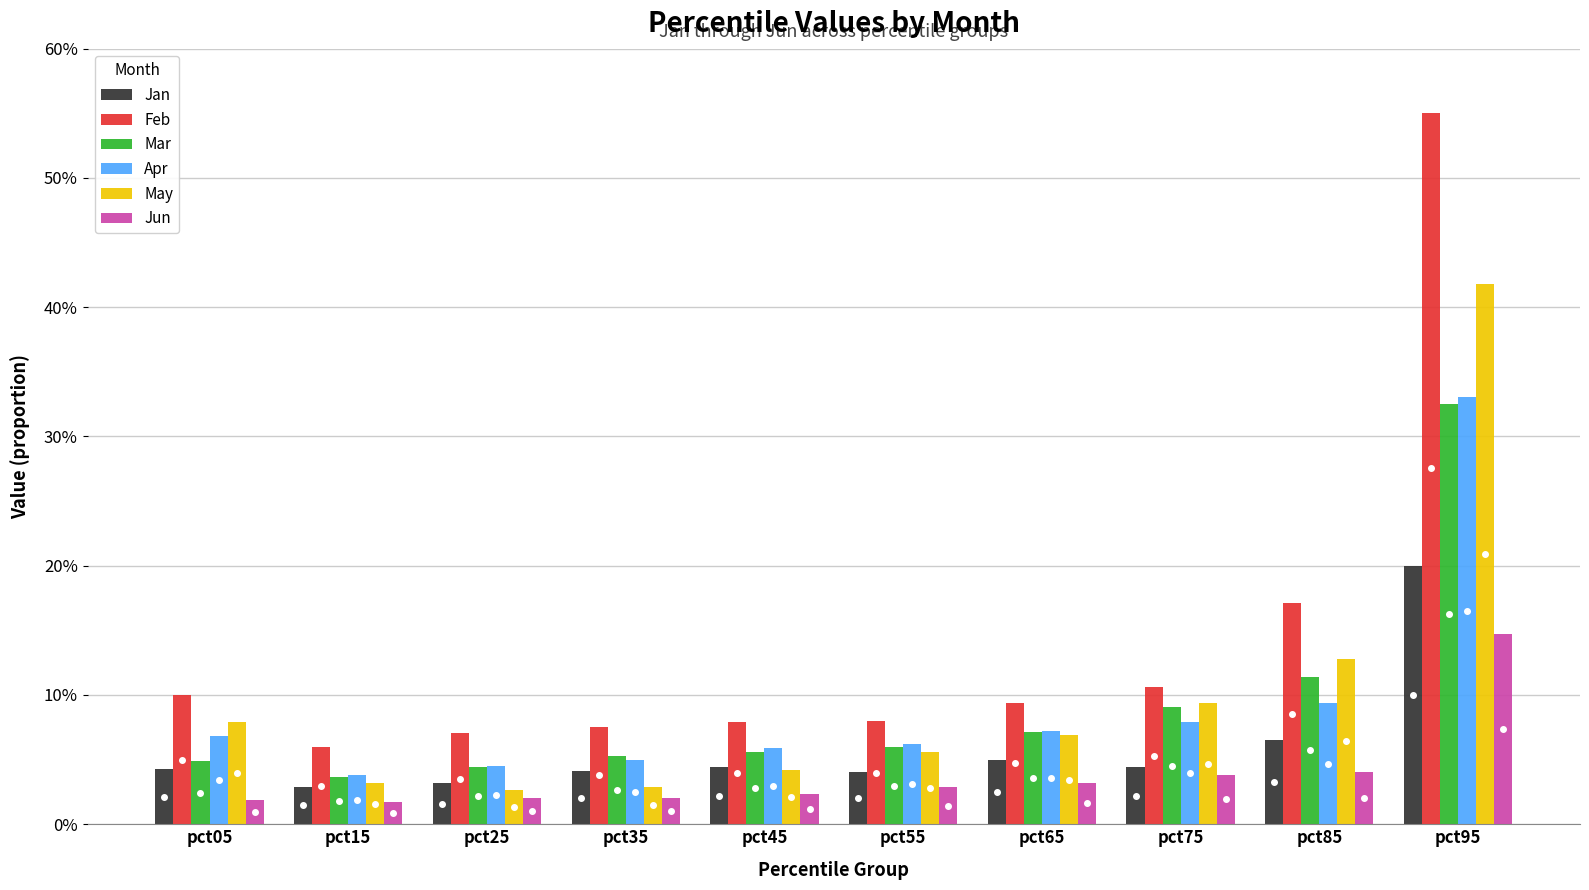

What is the greatest value displayed?

0.6